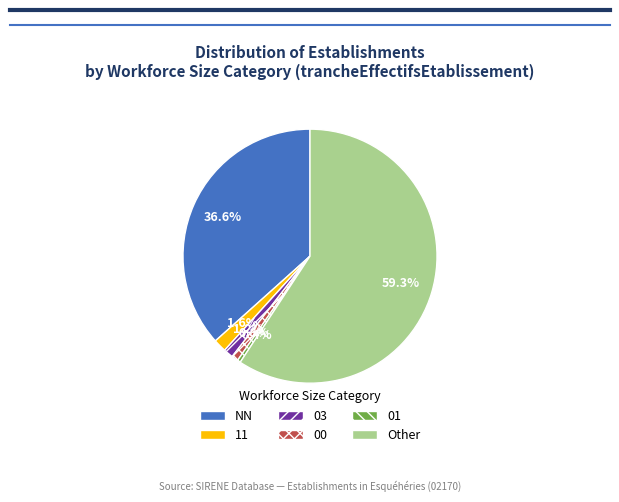

To the nearest percent, what percentage of the pie is Other?

59%